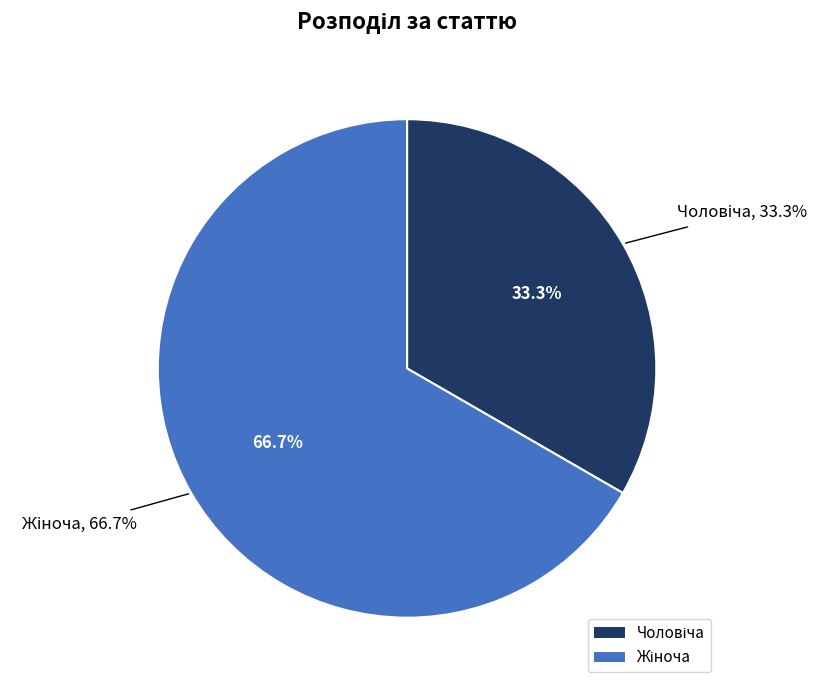

Which has a higher value, Жіноча or Чоловіча?

Жіноча